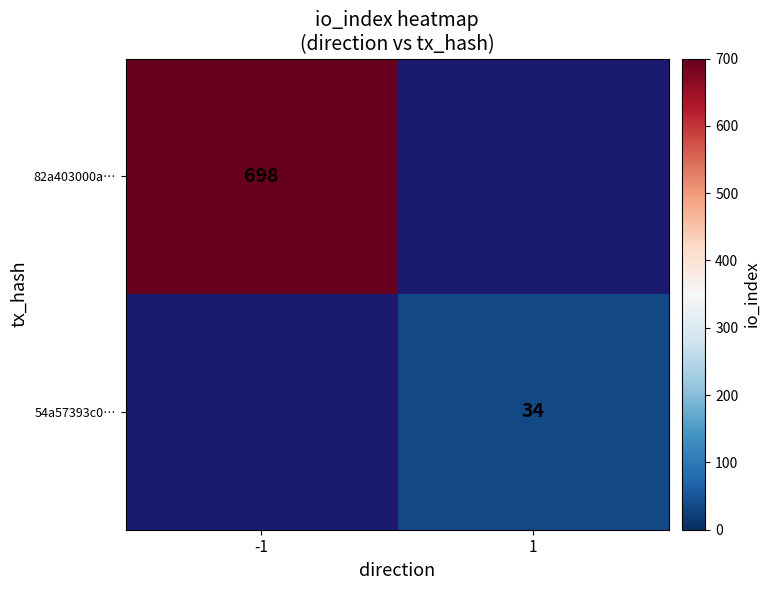

Is it true that 82a403000a… equals 970 at -1?

False